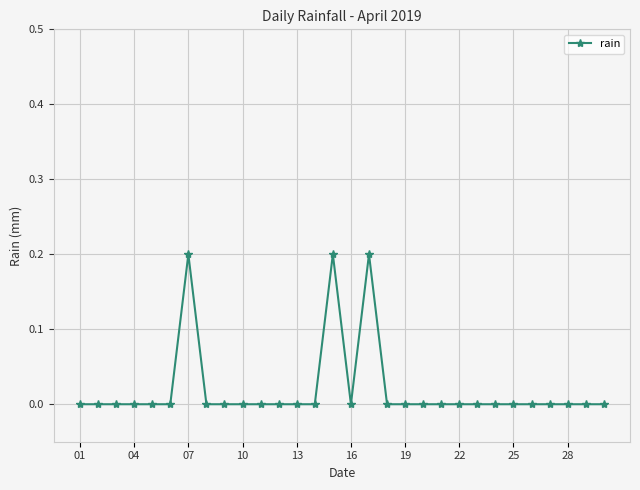

Reading left to right, list all the values displayed in this chart.

0.0	0.0	0.0	0.0	0.0	0.0	0.2	0.0	0.0	0.0	0.0	0.0	0.0	0.0	0.2	0.0	0.2	0.0	0.0	0.0	0.0	0.0	0.0	0.0	0.0	0.0	0.0	0.0	0.0	0.0